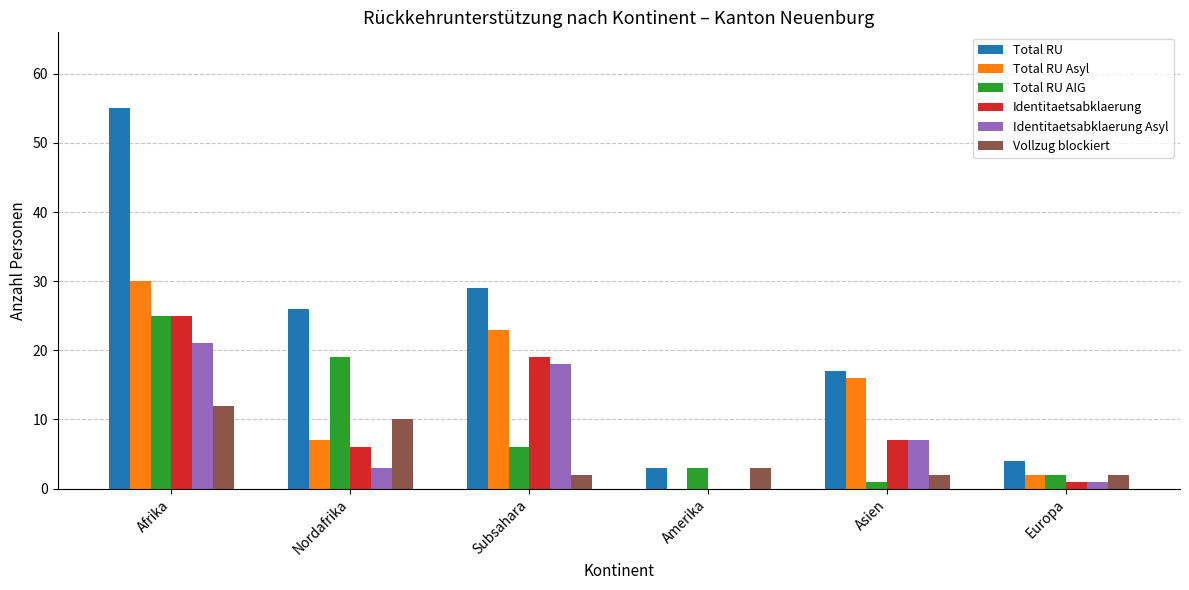

Does the chart contain stacked bars?

No